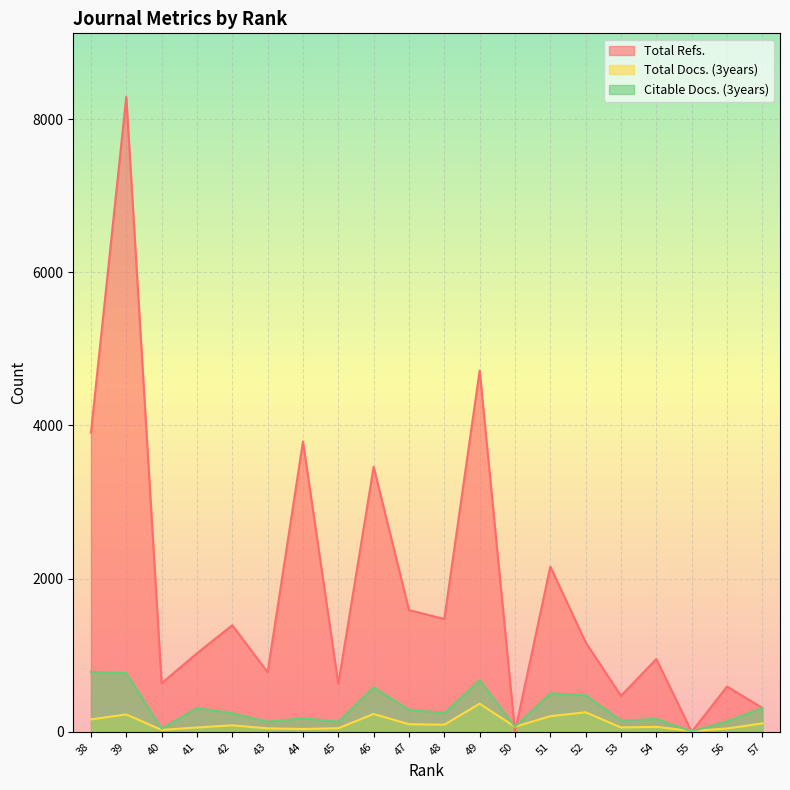

How many categories are shown in the chart?

20